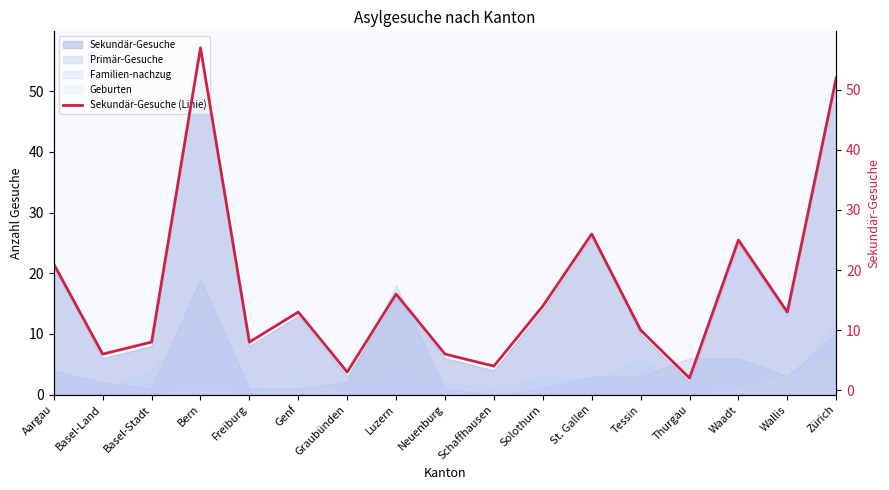

How many points are lower than both their immediate neighbors (excluding endpoints)?

6